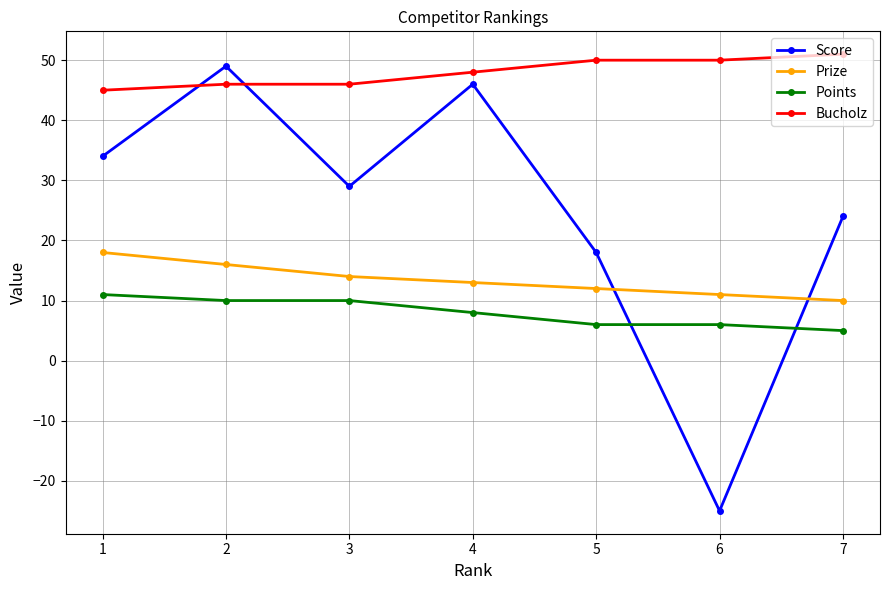

The value of Points at 6 is 9. True or false?

False